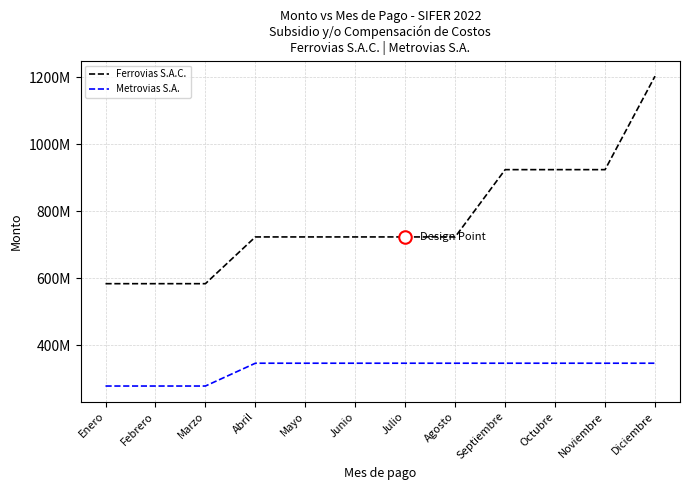

Which series changed the most between Enero and Octubre?

Ferrovias S.A.C.